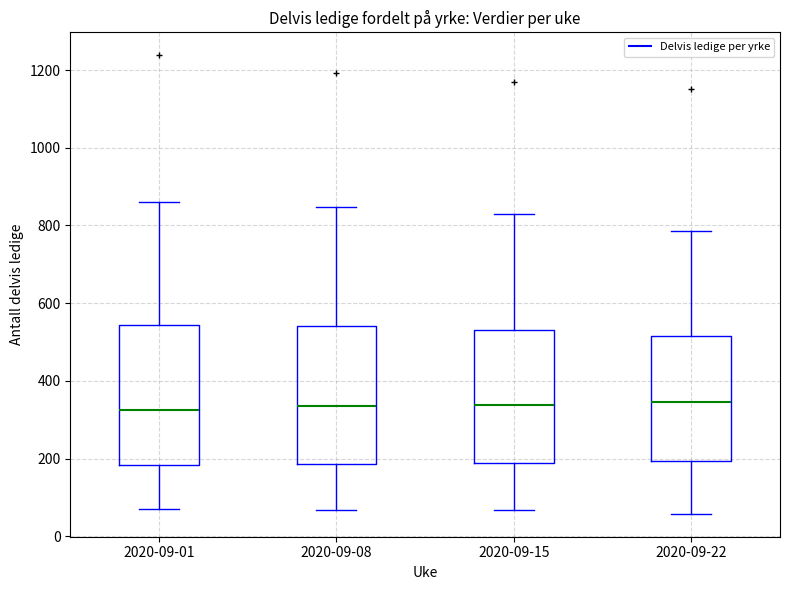

Reading left to right, read every box against the y-axis: the position of its median line, the range the box covers, and the ends of its whiskers. The values are not printed on the chart, so give them approximately, as read against the axis.

2020-09-01: median 320, box 180 to 540, whiskers 80 to 860
2020-09-08: median 340, box 180 to 540, whiskers 60 to 840
2020-09-15: median 340, box 180 to 540, whiskers 60 to 840
2020-09-22: median 340, box 200 to 520, whiskers 60 to 780